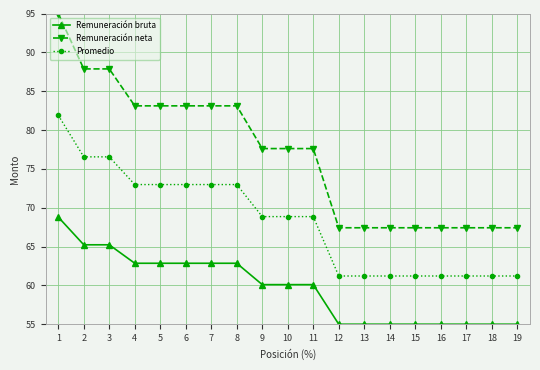

At how many categories does at least one series exceed 80?

8